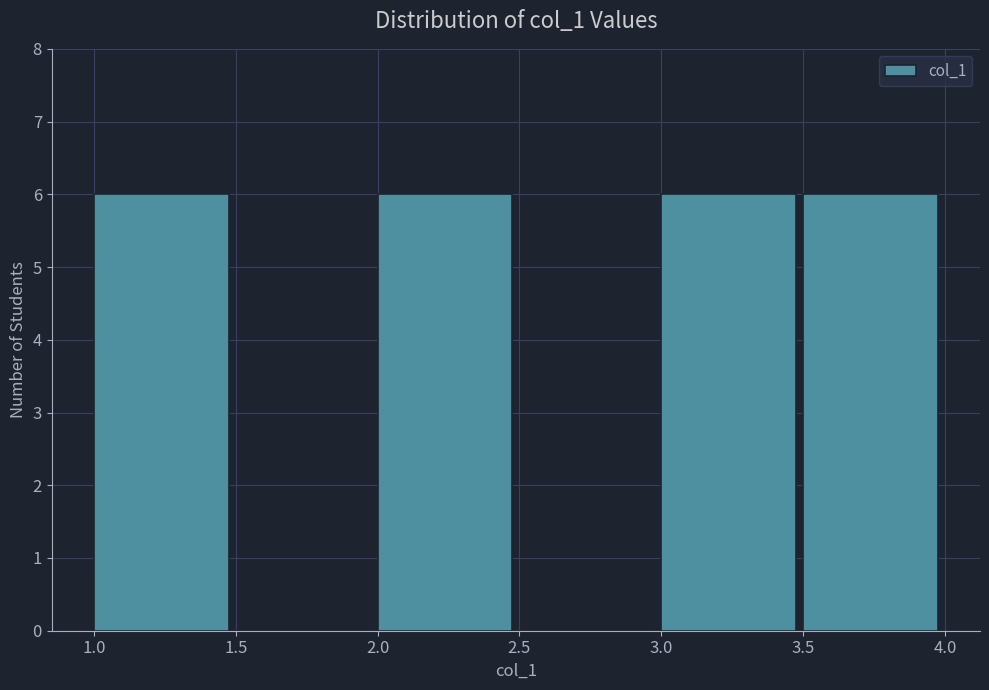

Reading left to right, transcribe this chart: for each bar, give the range it covers on the x-axis and its height. The values are not printed on the chart, so give them approximately, as read against the axis.

1.0 to 1.5: 6
1.5 to 2.0: 0
2.0 to 2.5: 6
2.5 to 3.0: 0
3.0 to 3.5: 6
3.5 to 4.0: 6